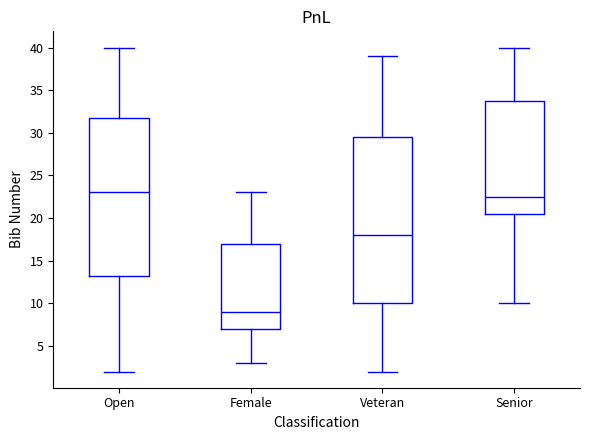

Comparing the boxes themselves (not the whiskers), which one is the tallest?

Veteran